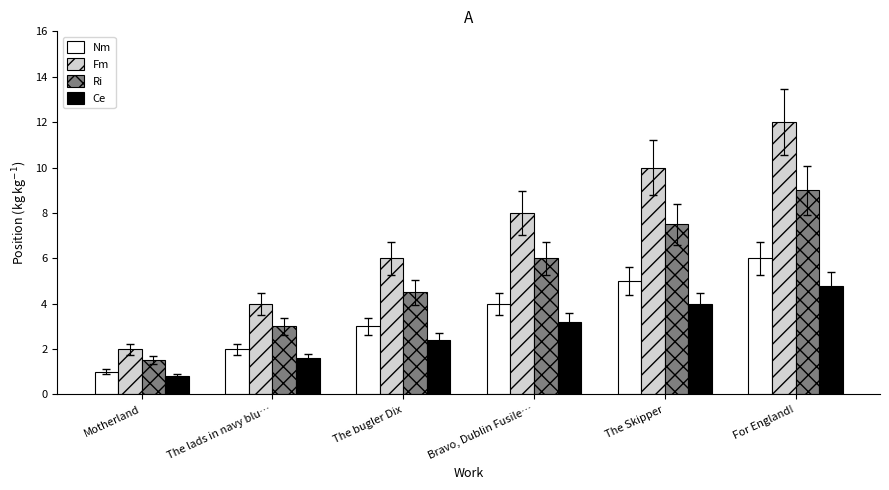

How many groups of bars are there?

6